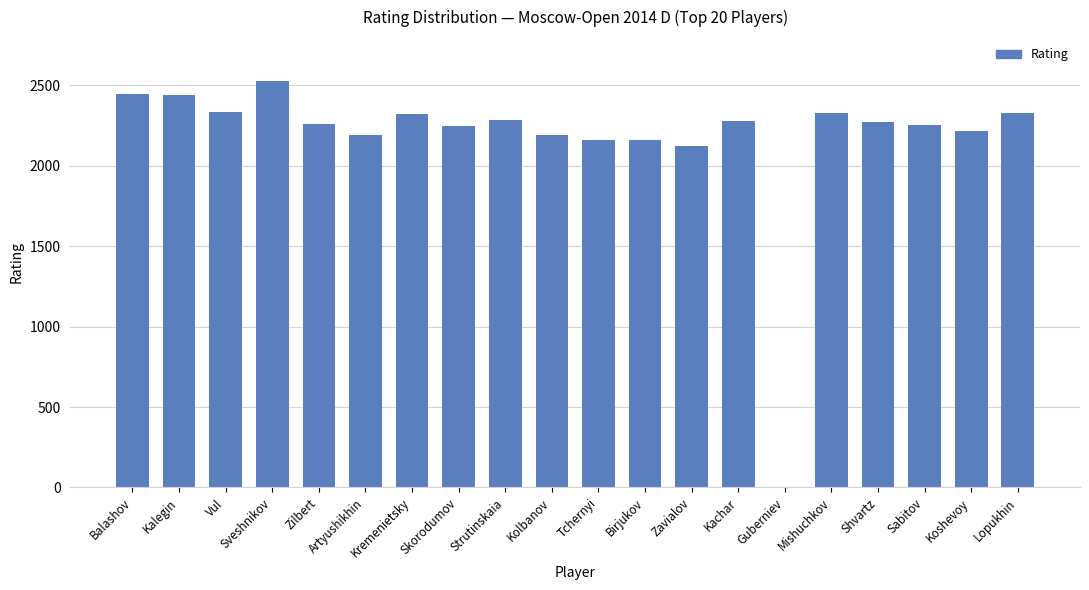

What is the sum of all values?

43382